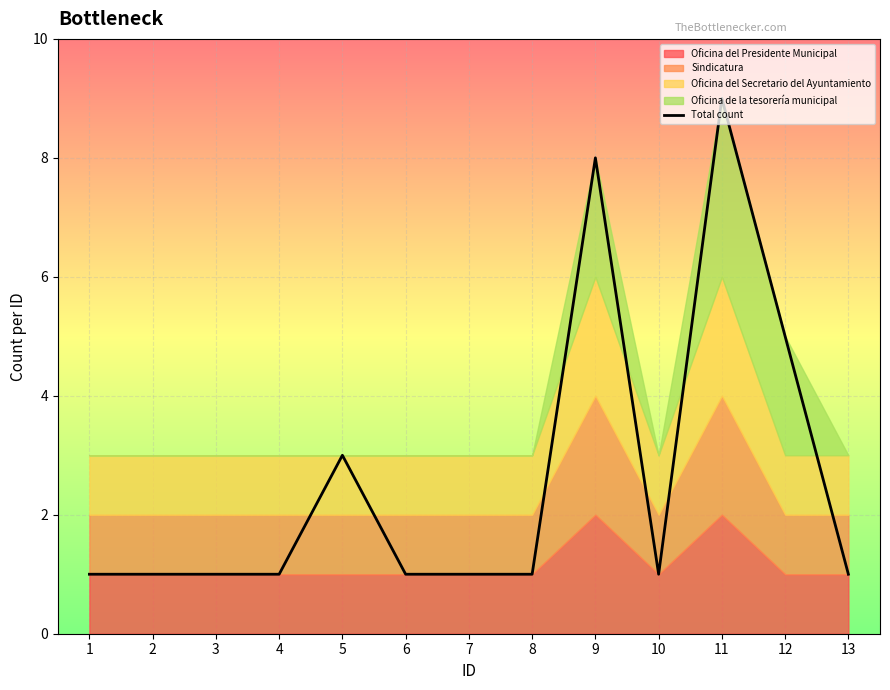

Rank the categories by value from highest to lowest.

11, 9, 12, 5, 1, 2, 3, 4, 6, 7, 8, 10, 13